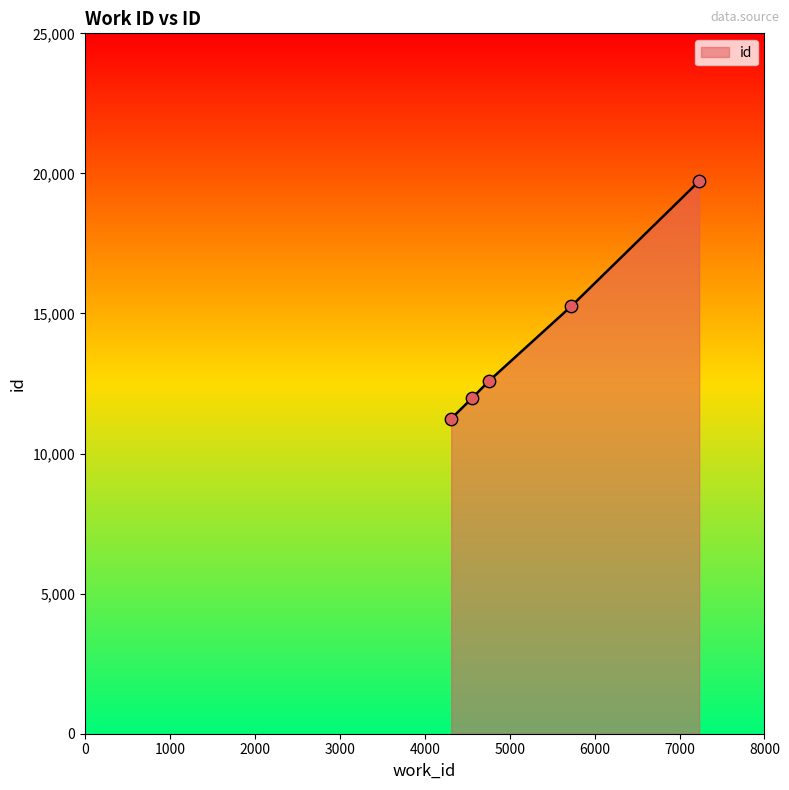

What is the minimum value shown in the chart?

11247